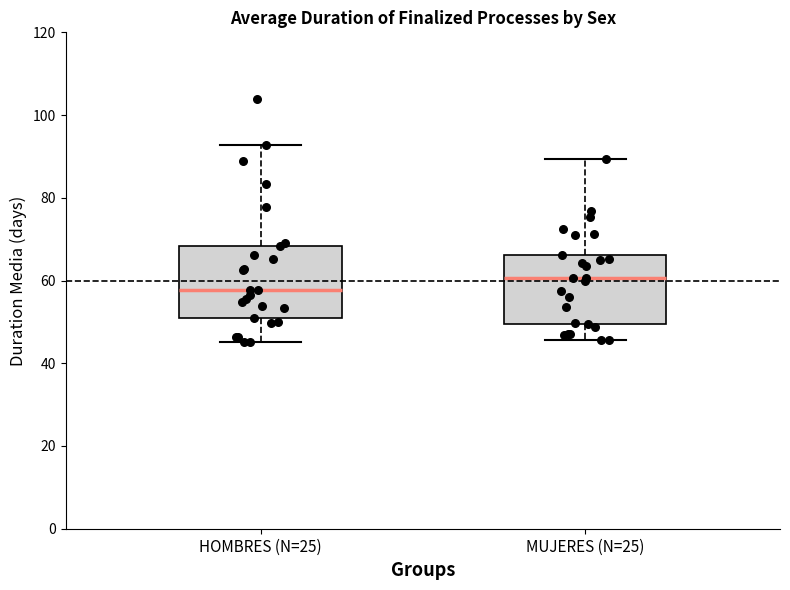

Where does the upper whisker of the box for HOMBRES (N=25) end on the y-axis? The values are not printed on the chart, so give them approximately, as read against the axis.

92